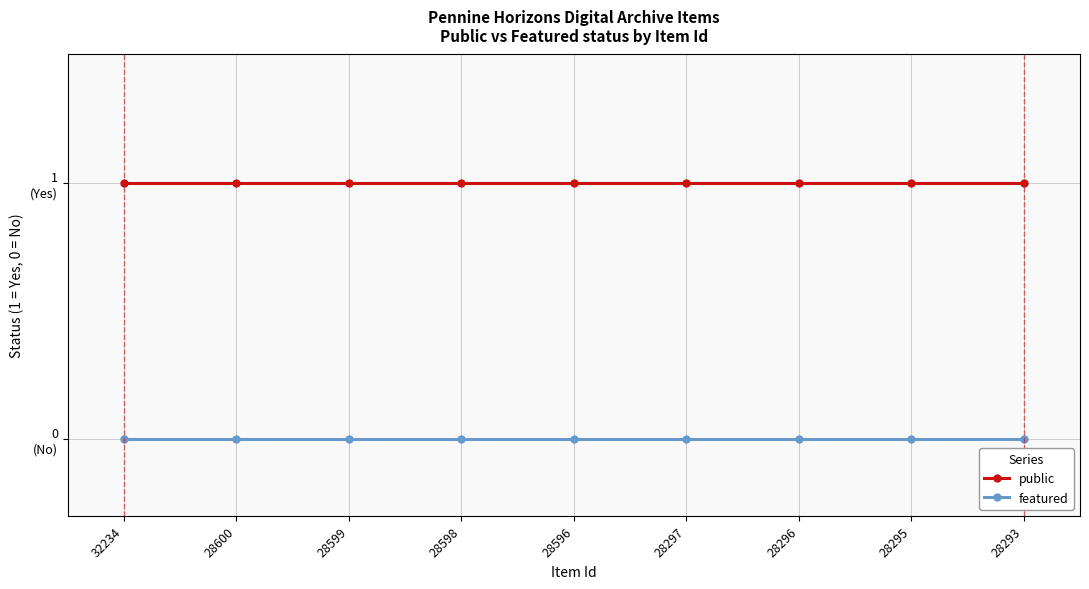

Rank the series by their average value, from highest to lowest.

public, featured